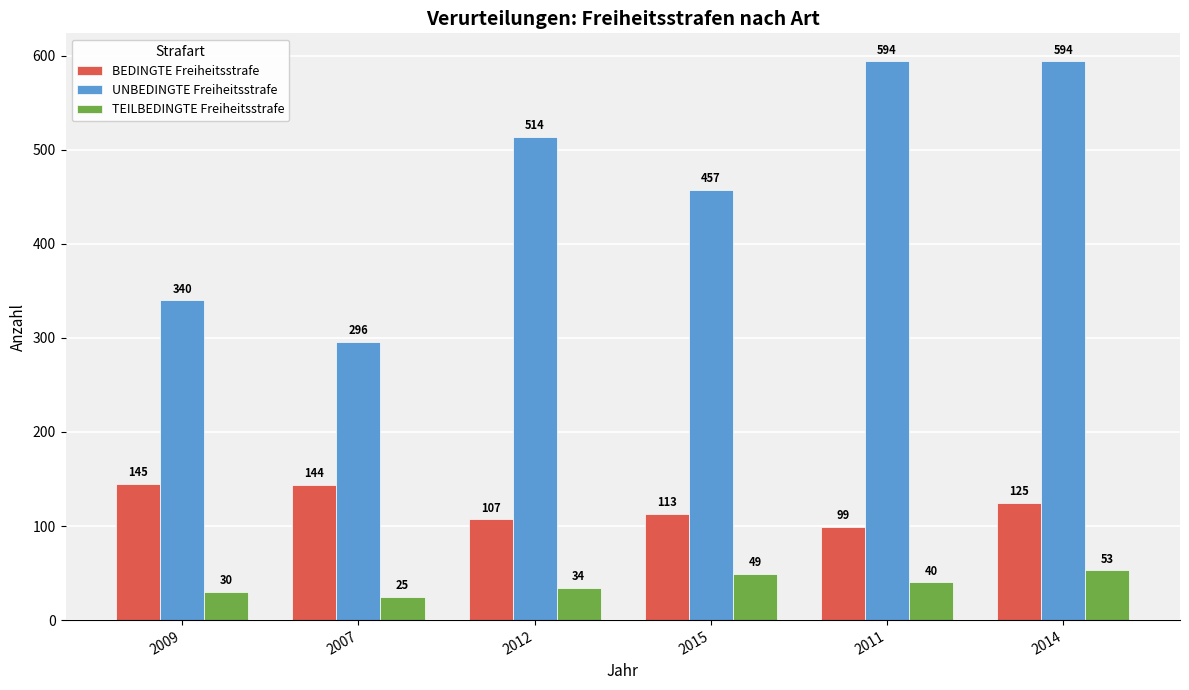

What position from the right is 2009?

6